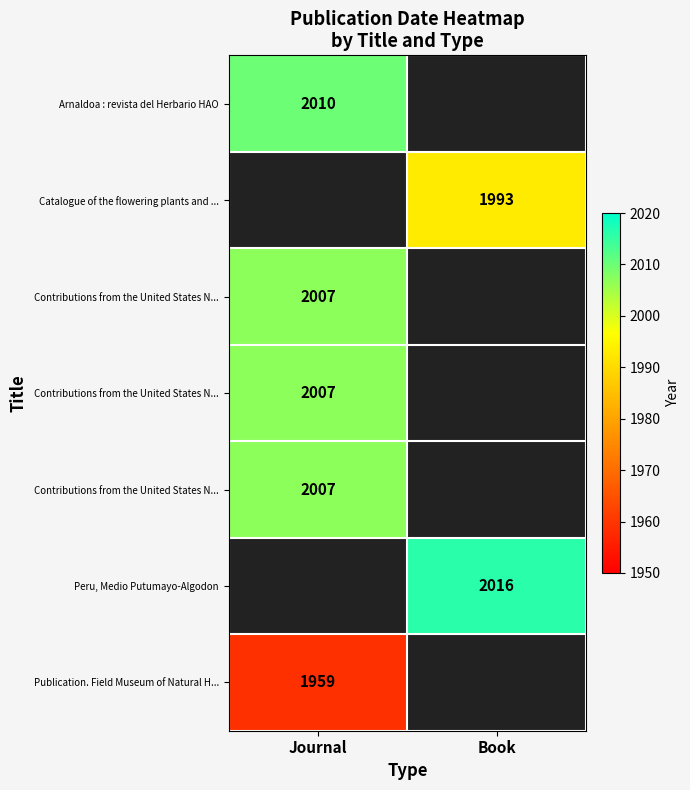

Count the number of categories in the chart.

2